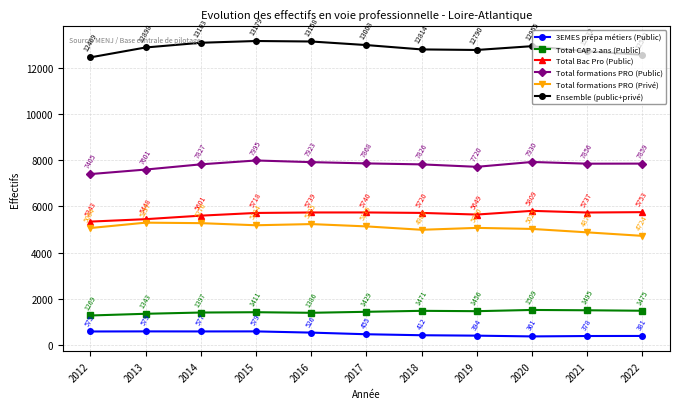

True or false: Total formations PRO (Privé) has more than 1 interior local peaks.

True